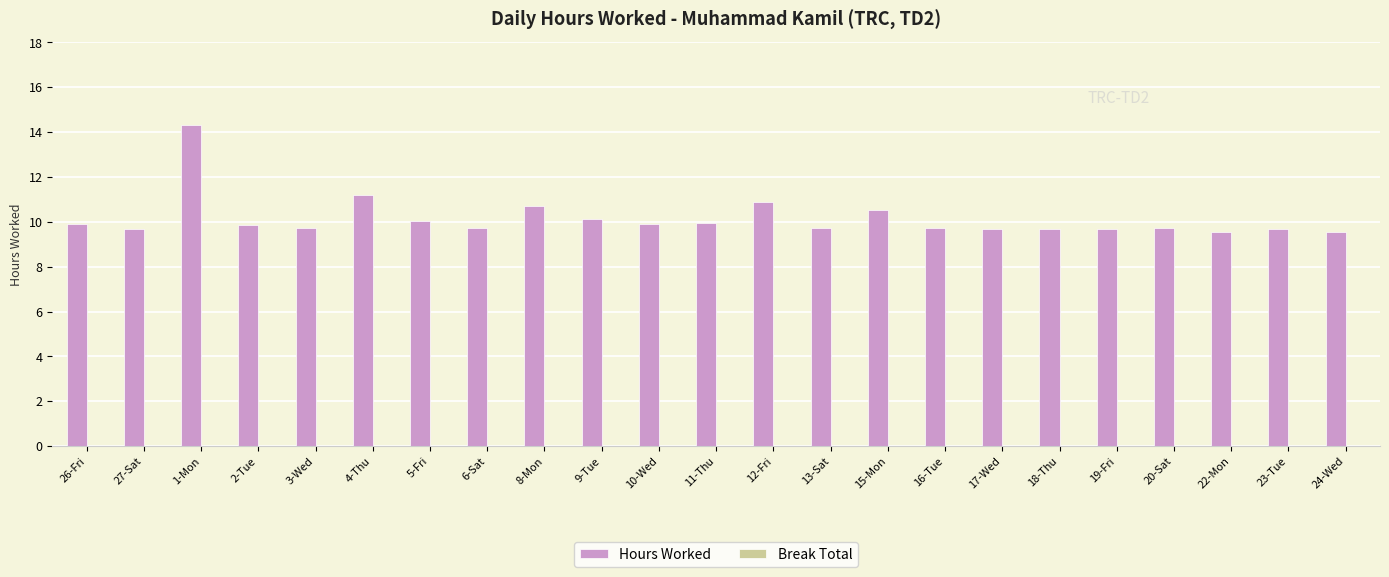

True or false: the data shows 6.4 at 1-Mon.

False